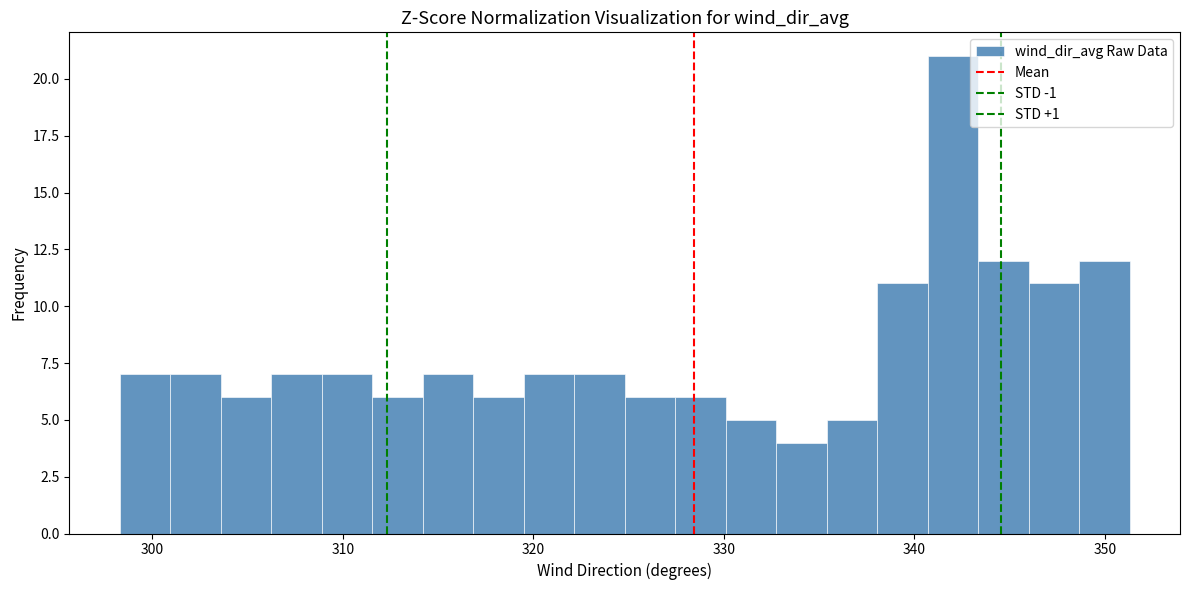

Around what value on the x-axis is the tallest bar? Give the approximate position of its centre, as read against the axis.

342